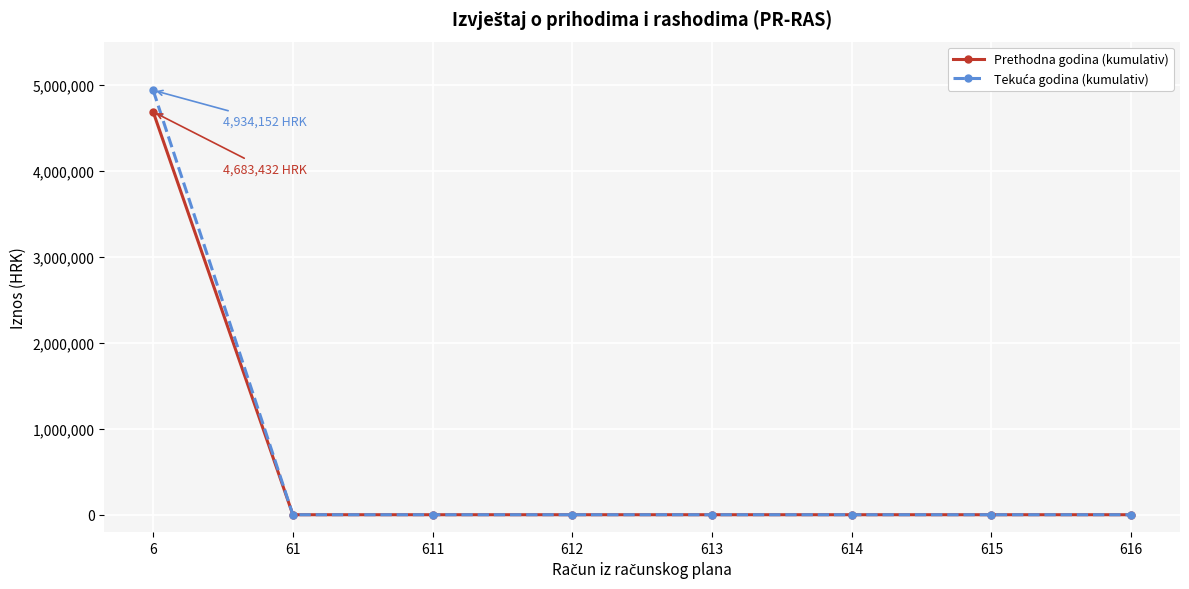

Count the number of data series in this chart.

2